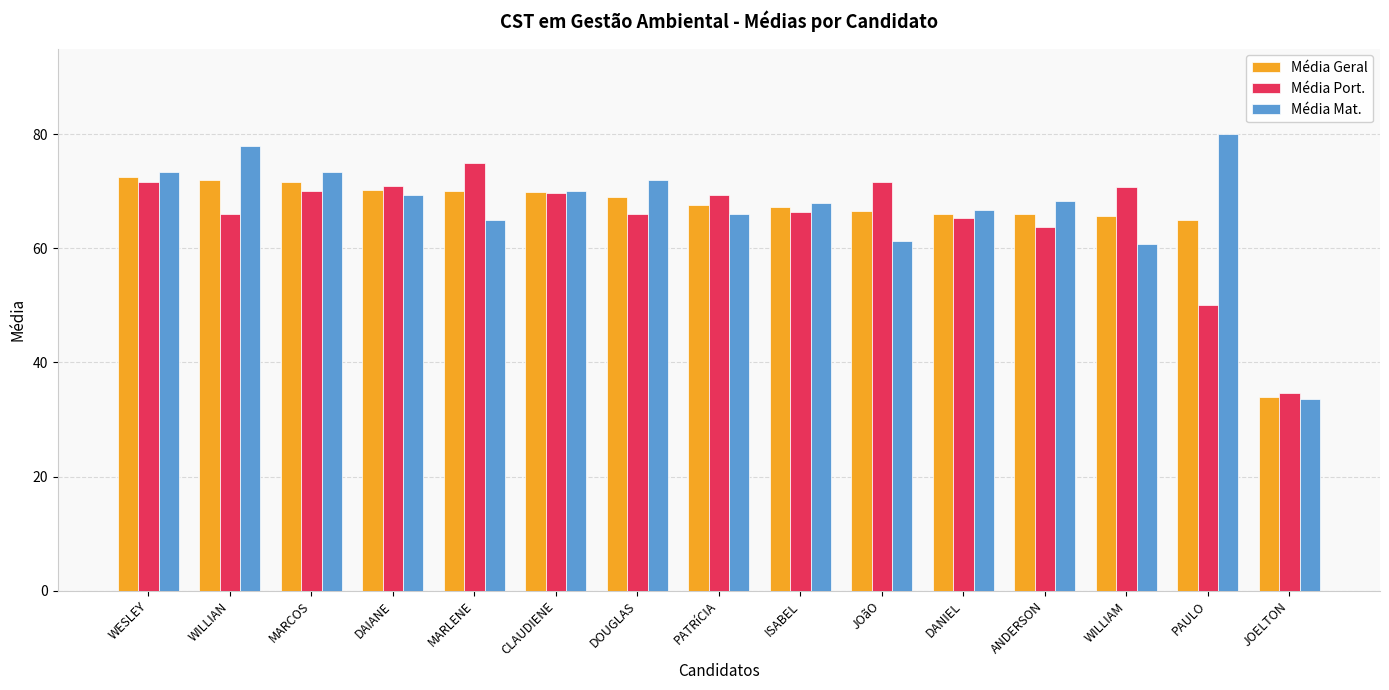

What is the value of the Média Geral bar at the 15th from the left?

34.0